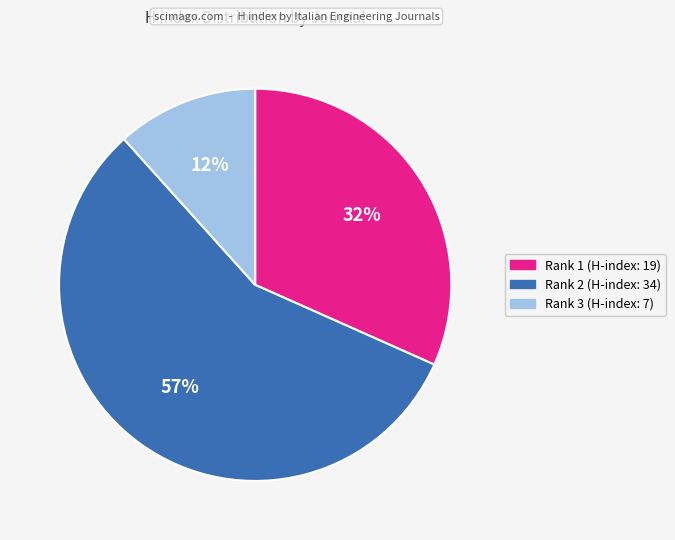

Is there a majority slice in this chart?

Yes